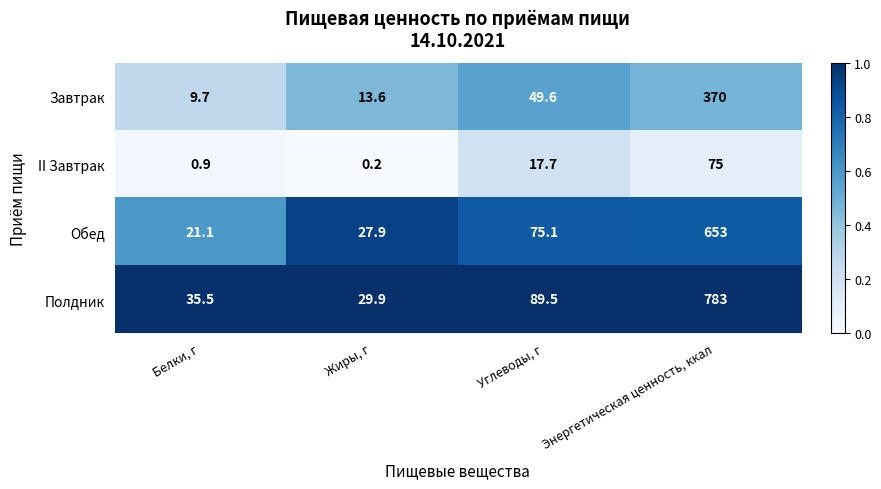

Reading left to right, what are all the values shown in this chart?

Завтрак: Белки, г=9.7	Жиры, г=13.6	Углеводы, г=49.6	Энергетическая ценность, ккал=370.0
II Завтрак: Белки, г=0.9	Жиры, г=0.2	Углеводы, г=17.7	Энергетическая ценность, ккал=75.0
Обед: Белки, г=21.1	Жиры, г=27.9	Углеводы, г=75.1	Энергетическая ценность, ккал=653.0
Полдник: Белки, г=35.5	Жиры, г=29.9	Углеводы, г=89.5	Энергетическая ценность, ккал=783.0